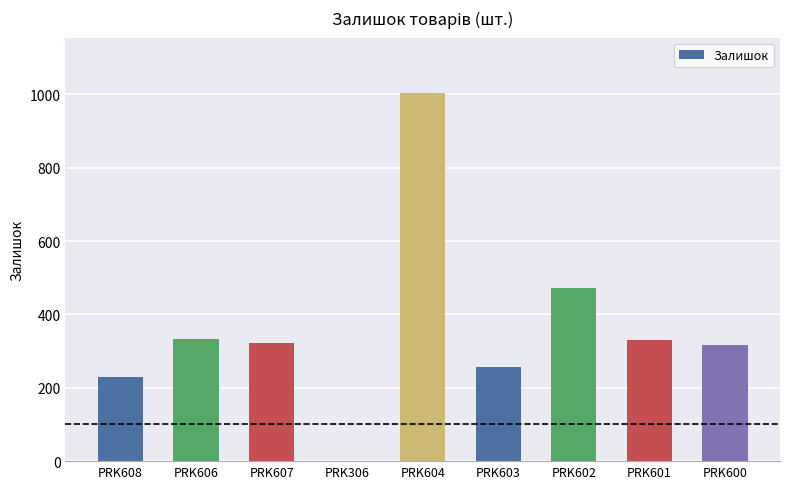

Count the number of categories in the chart.

9